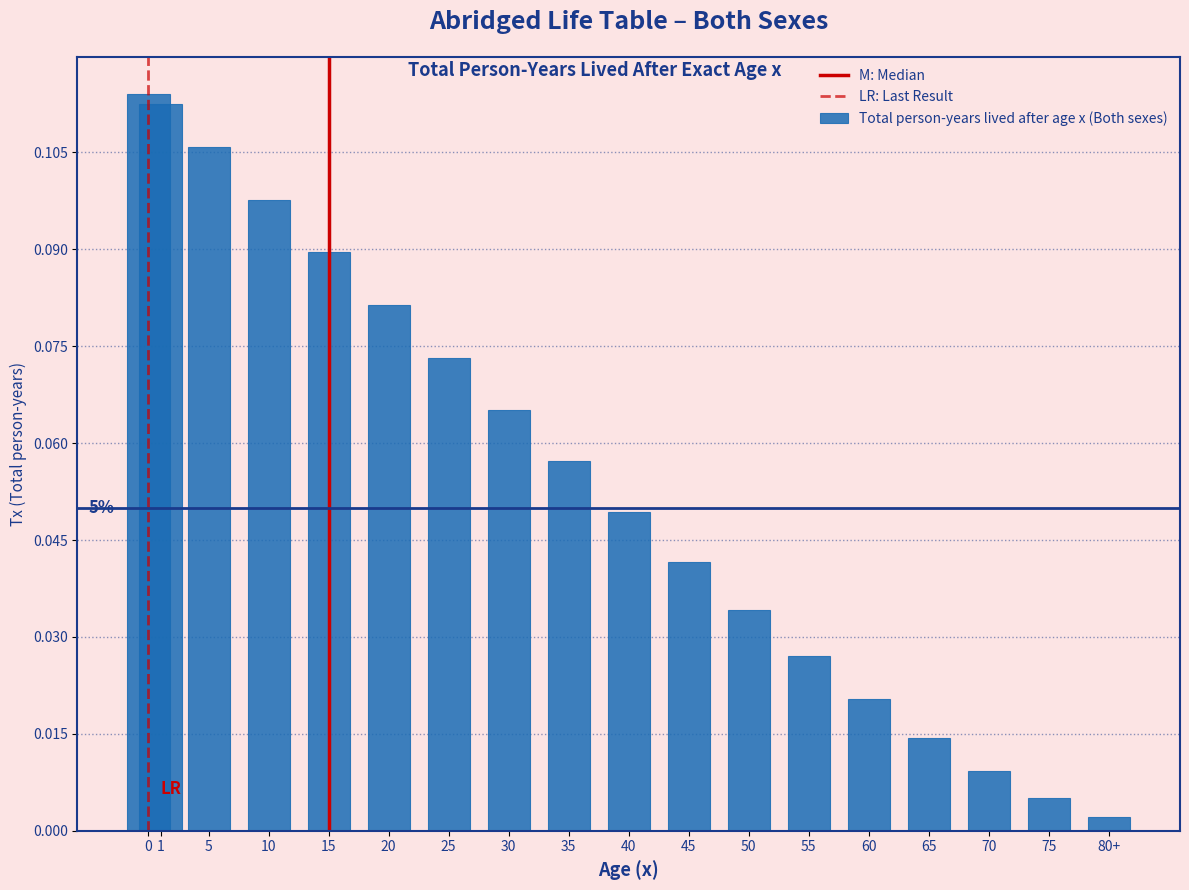

Where is the data nearest to the value 0?

80+